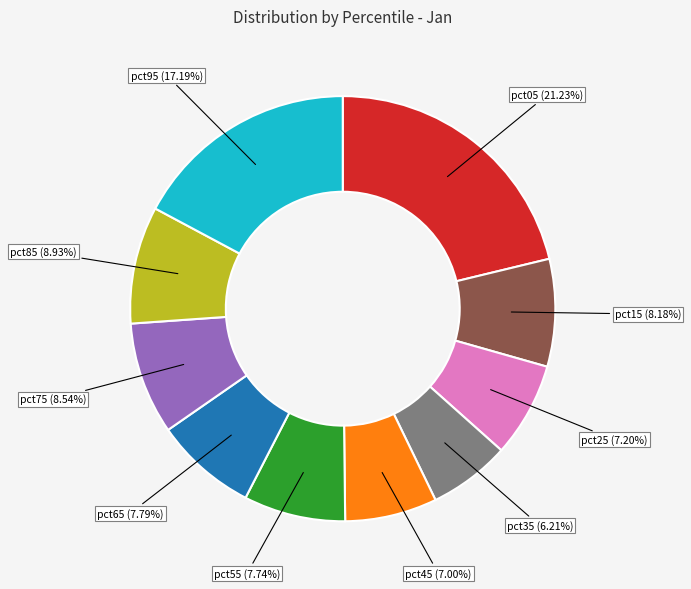

What is the ratio of the value at pct95 to the value at pct05?

0.8